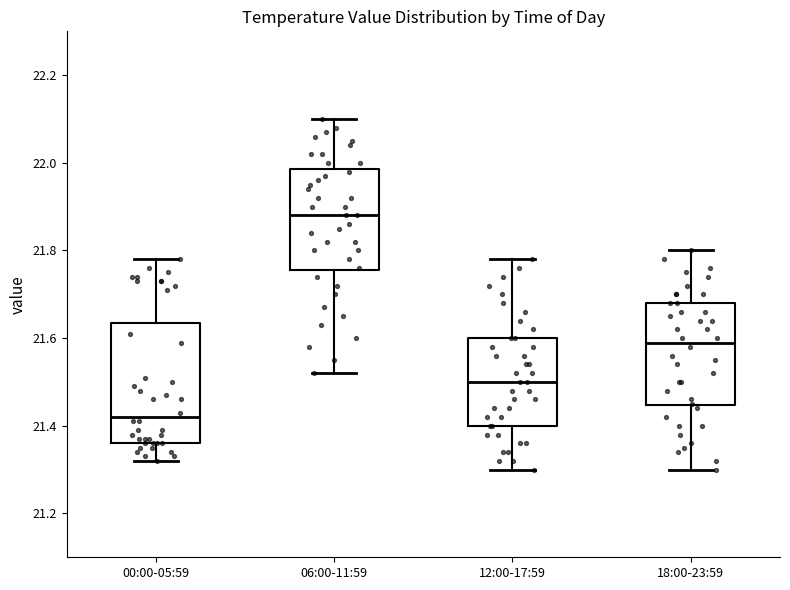

Reading left to right, transcribe this box plot: for each box, give where its median line is, the range the box spans, and where its two whiskers end, as read against the y-axis. The values are not printed on the chart, so give them approximately, as read against the axis.

00:00-05:59: median 21.42, box 21.36 to 21.64, whiskers 21.32 to 21.78
06:00-11:59: median 21.88, box 21.76 to 21.98, whiskers 21.52 to 22.10
12:00-17:59: median 21.50, box 21.40 to 21.60, whiskers 21.30 to 21.78
18:00-23:59: median 21.60, box 21.44 to 21.68, whiskers 21.30 to 21.80